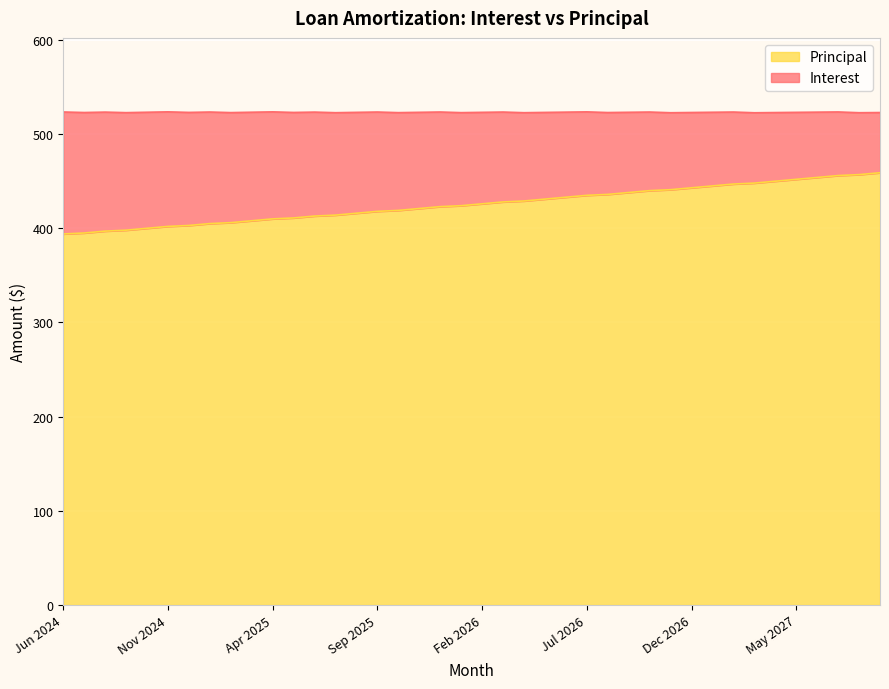

Which has a higher value, Aug 2024 or Jul 2026?

Jul 2026